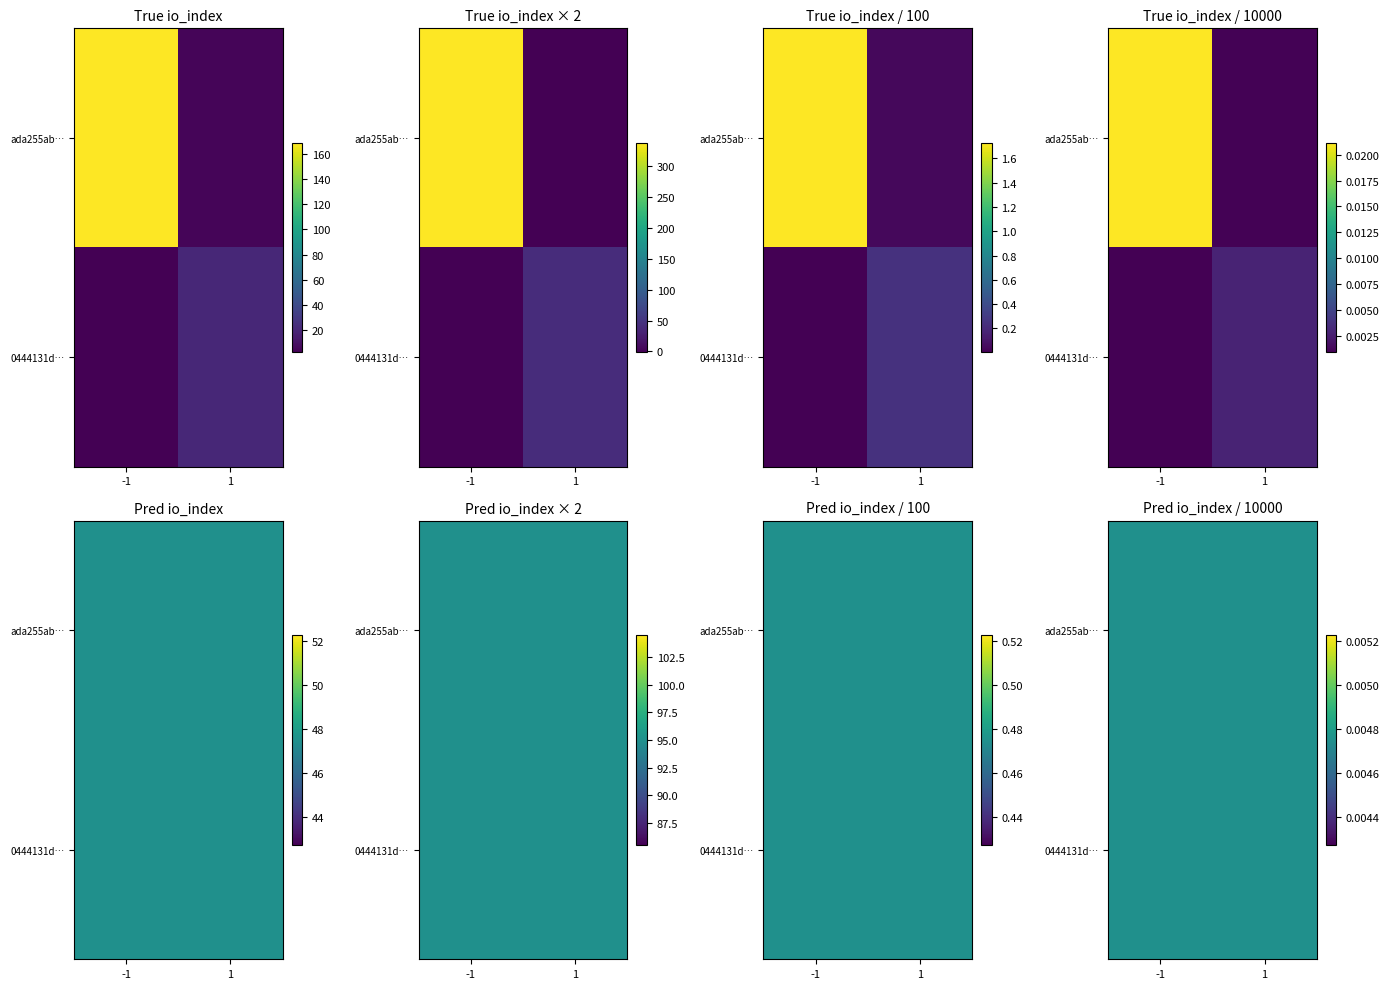

Rank the series by their average value, from lowest to highest.

0444131d5478ede00b68b5971b7196f99a941b6, ada255ab12111fba7614f7329a59f9ece4f64a6